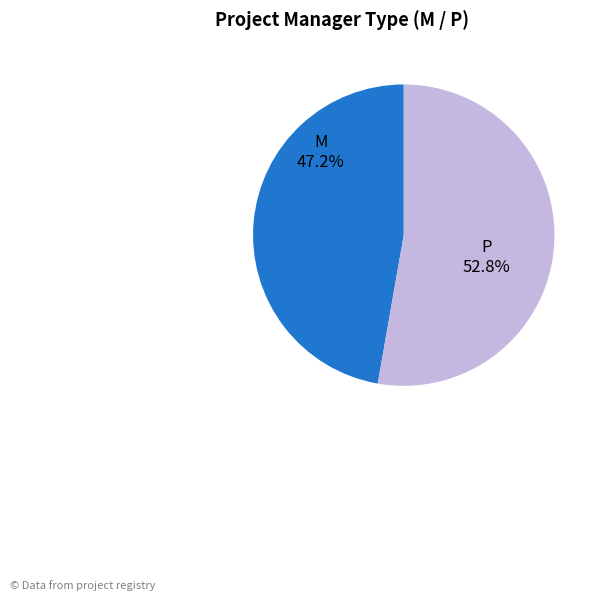

Which category has the biggest portion of the pie?

P